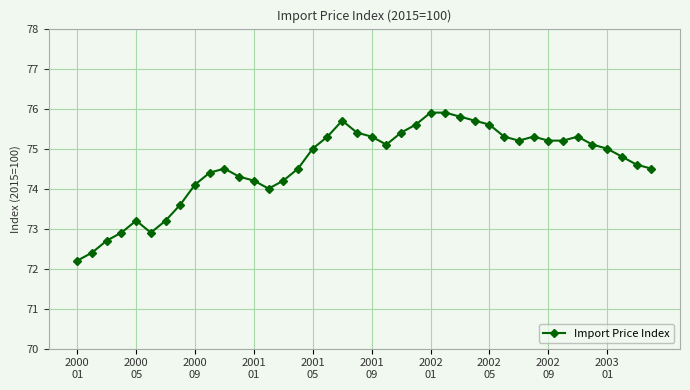

What is the greatest value displayed?

75.9